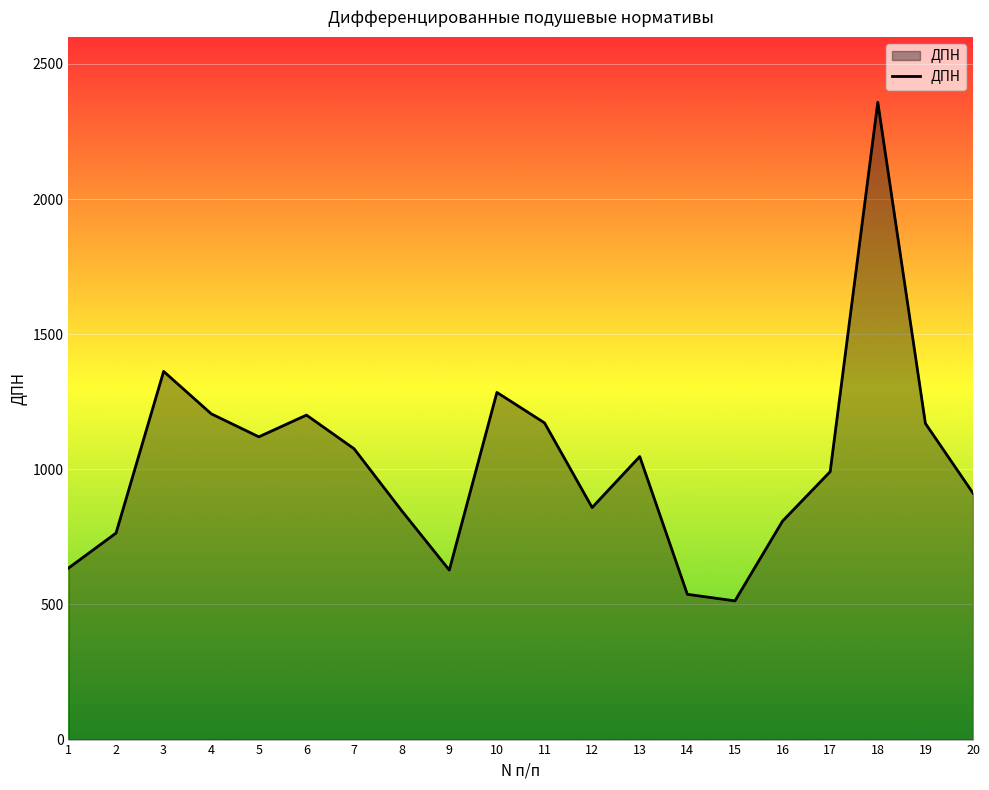

Where does the data first go above 1047?

3